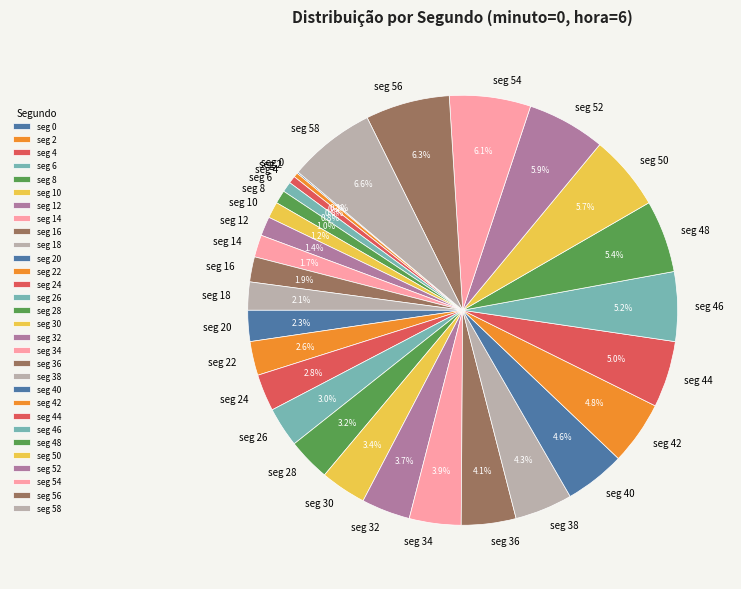

How much of the chart is everything except seg 18?

97.9%